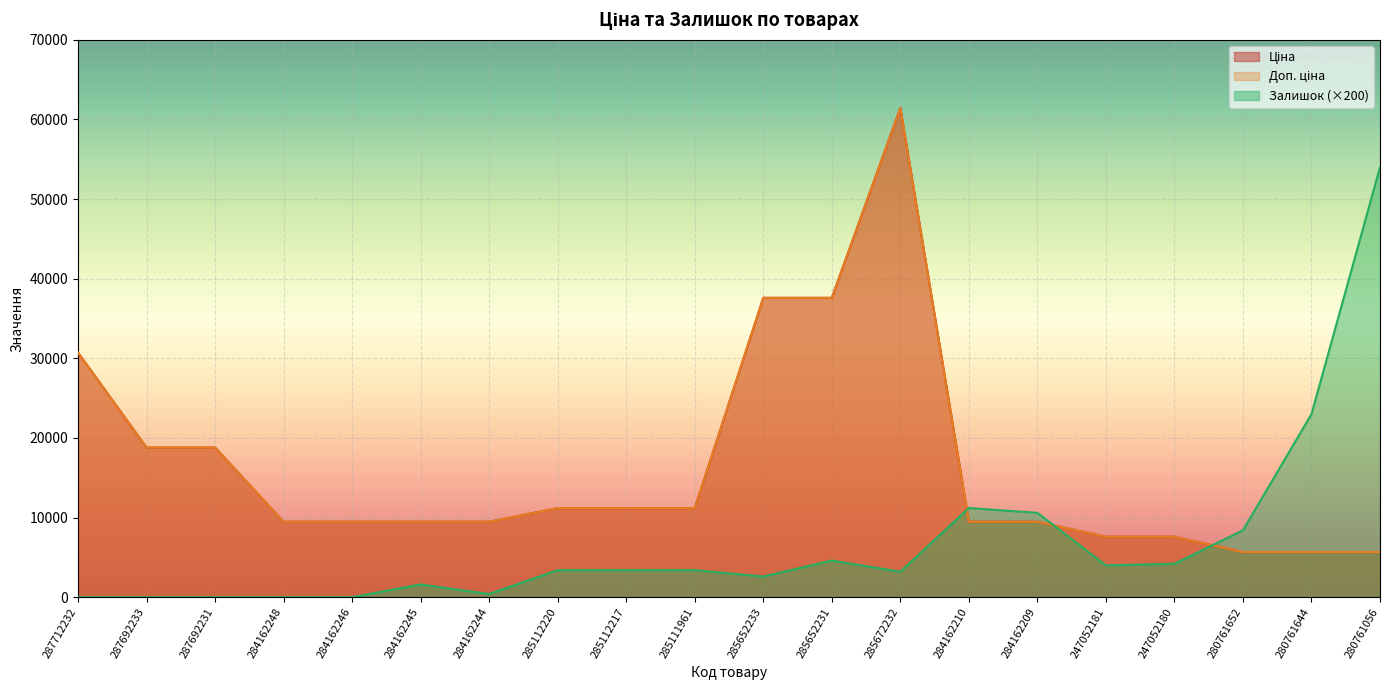

How many series are shown in this chart?

3